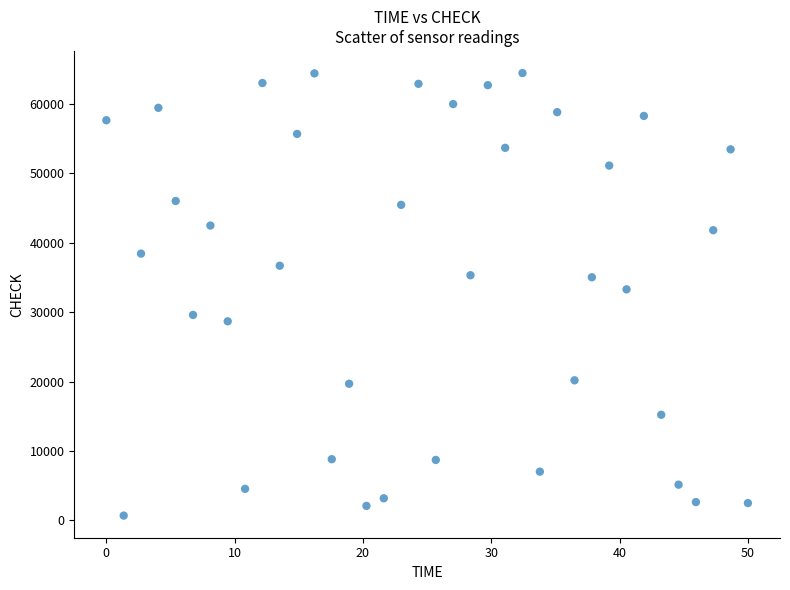

What is the range of Y values (max minus min)?

63705